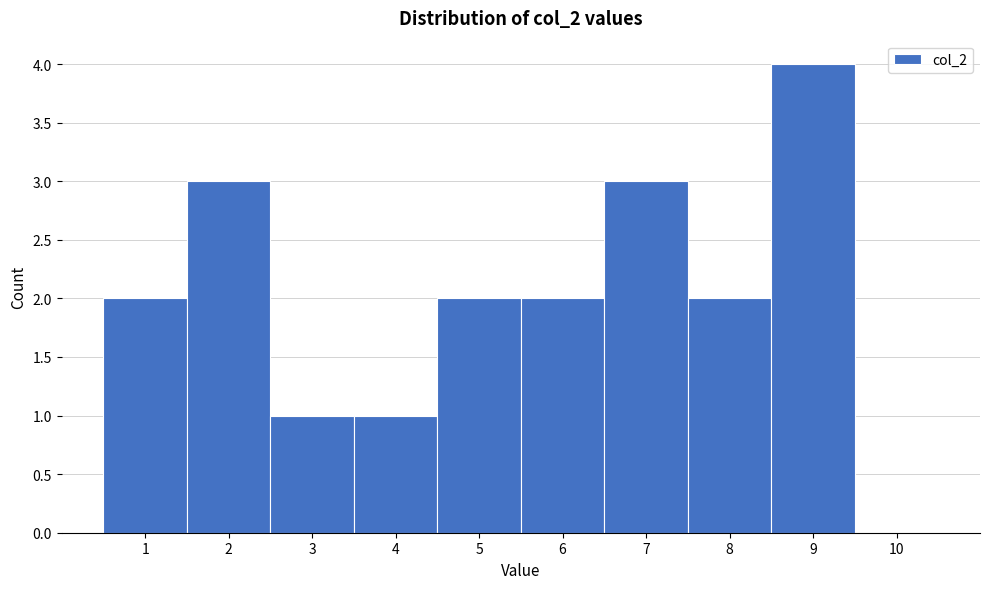

Over which range of the x-axis is the bar tallest?

8.5 to 9.5